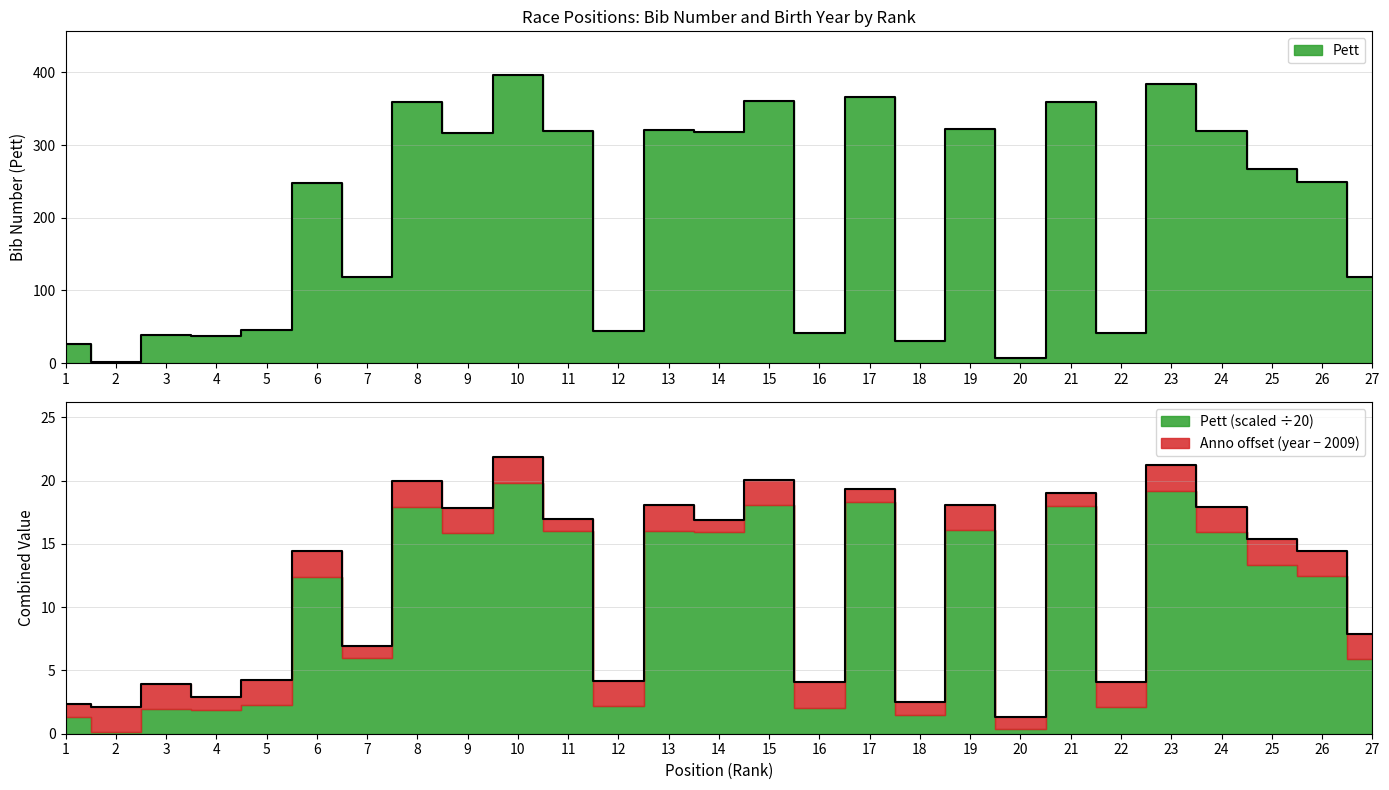

The chart shows a value of 7 at 20. True or false?

True